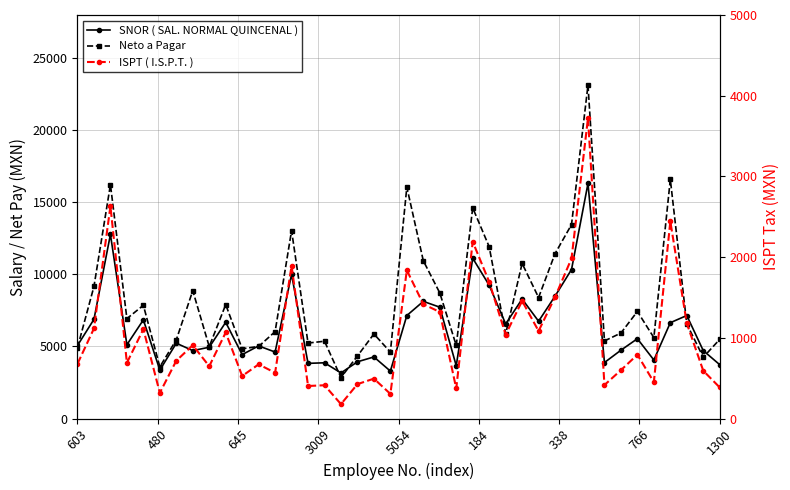

Which series changed the most between 23 and 35?

Neto a Pagar